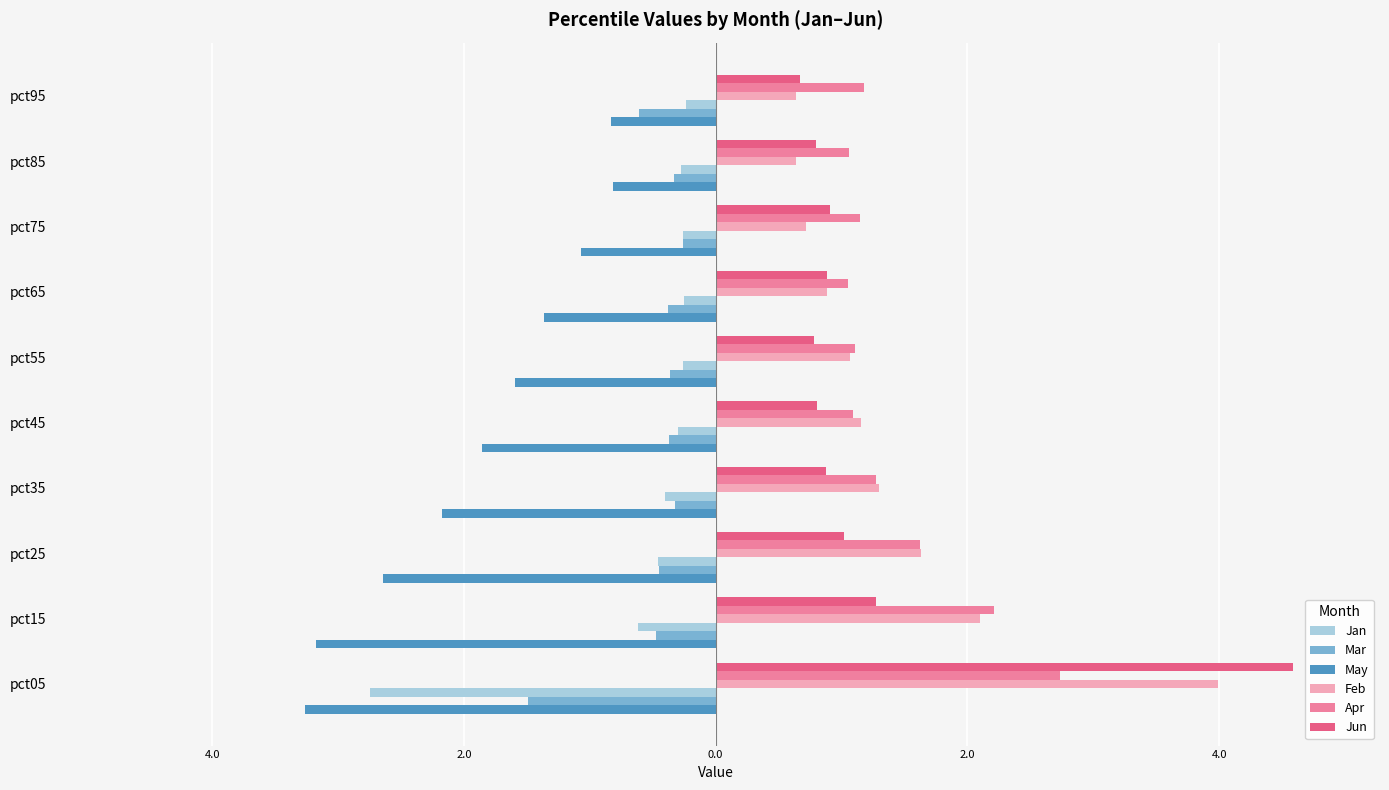

At which label does May first exceed -1?

8